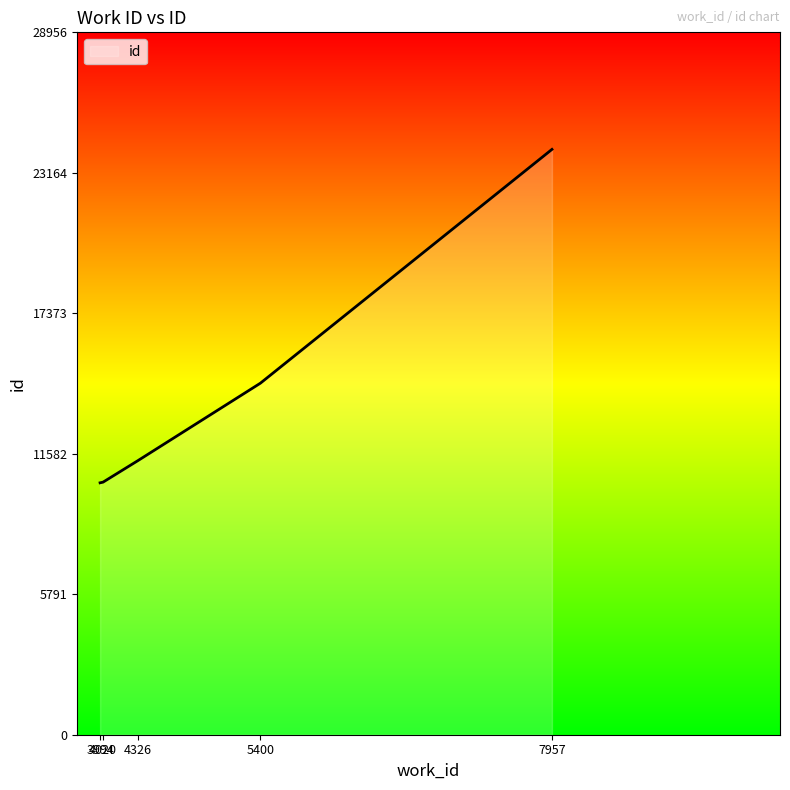

True or false: the data has more than 0 interior local peaks.

False